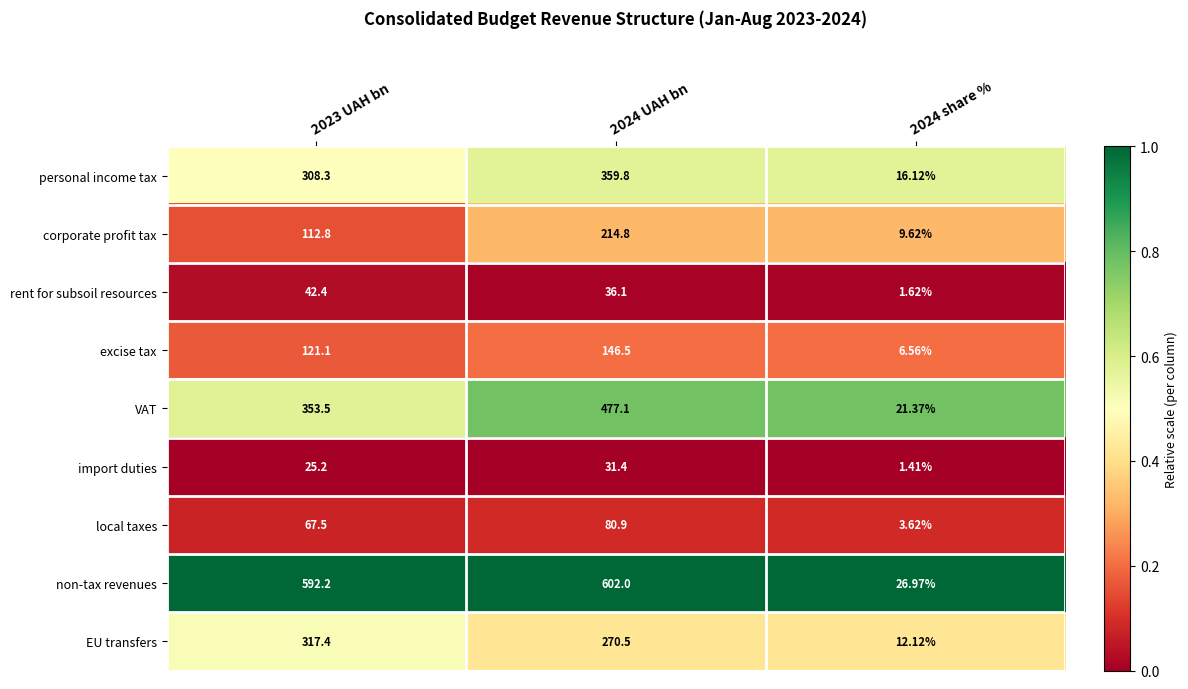

Rank the series by their maximum value, from highest to lowest.

non-tax revenues, VAT, personal income tax, EU transfers, corporate profit tax, excise tax, local taxes, rent for subsoil resources, import duties